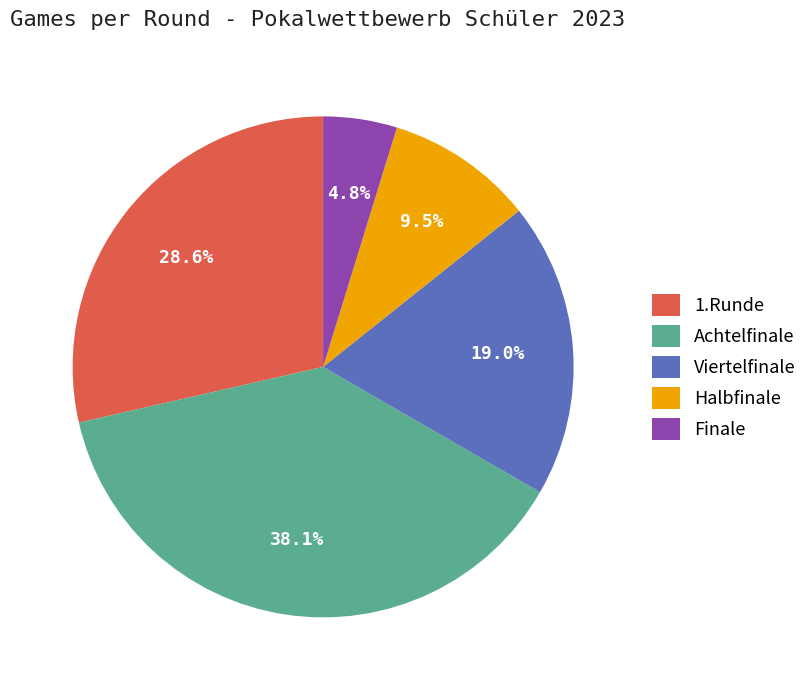

To the nearest percent, what is the combined percentage of Viertelfinale and Finale?

24%